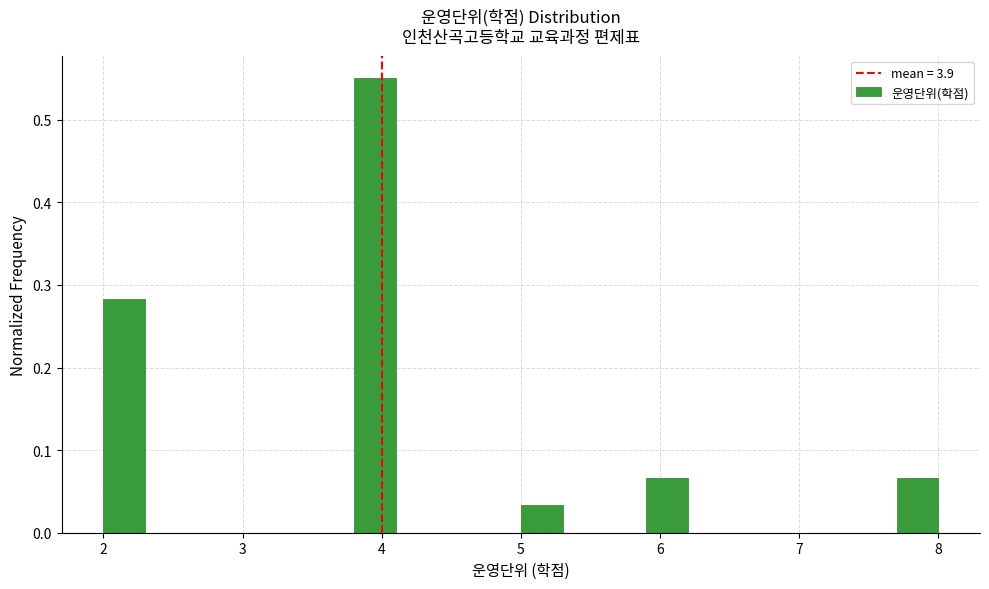

Around what value on the x-axis is the tallest bar? Give the approximate position of its centre, as read against the axis.

4.0